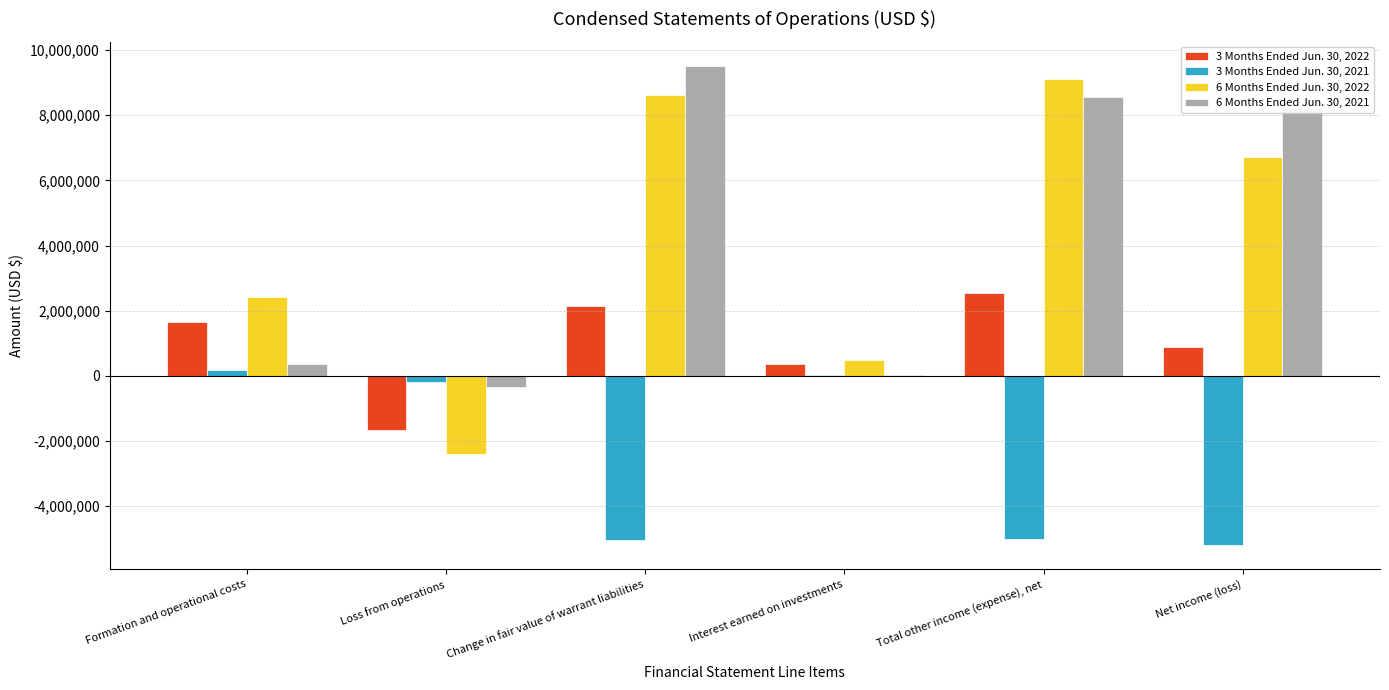

At which category does the chart reach its peak across all series?

Change in fair value of warrant liabilities